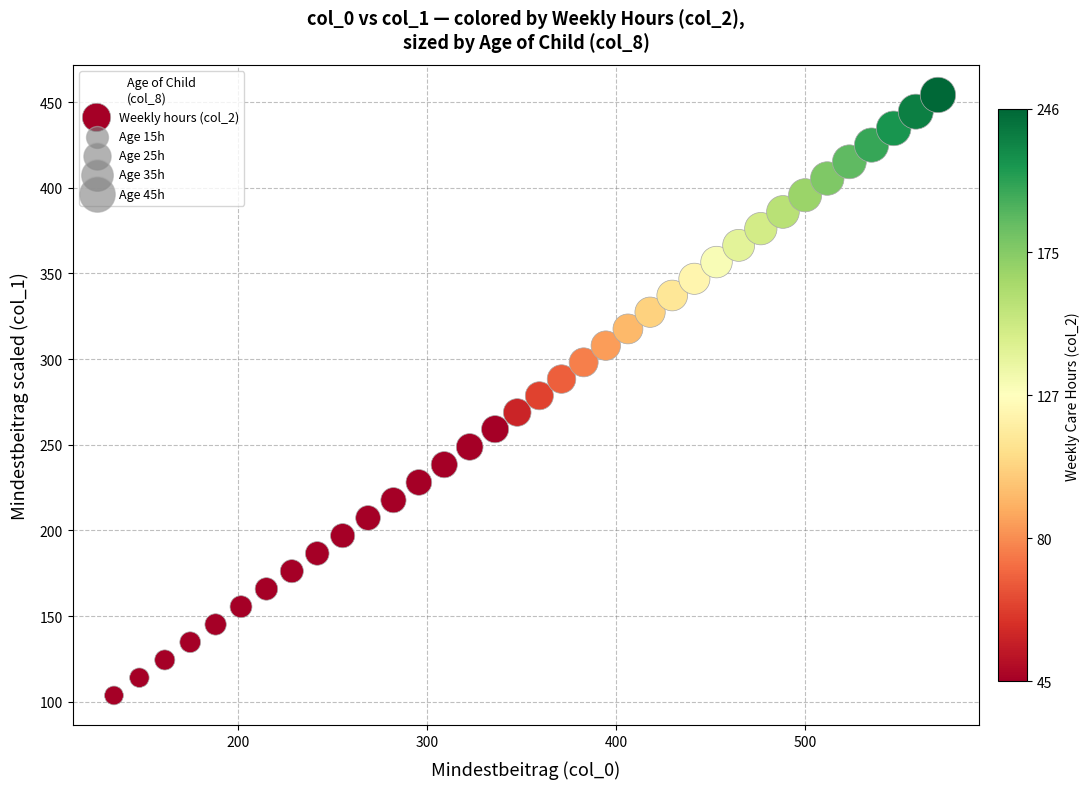

What is the range of X values (max minus min)?

436.0